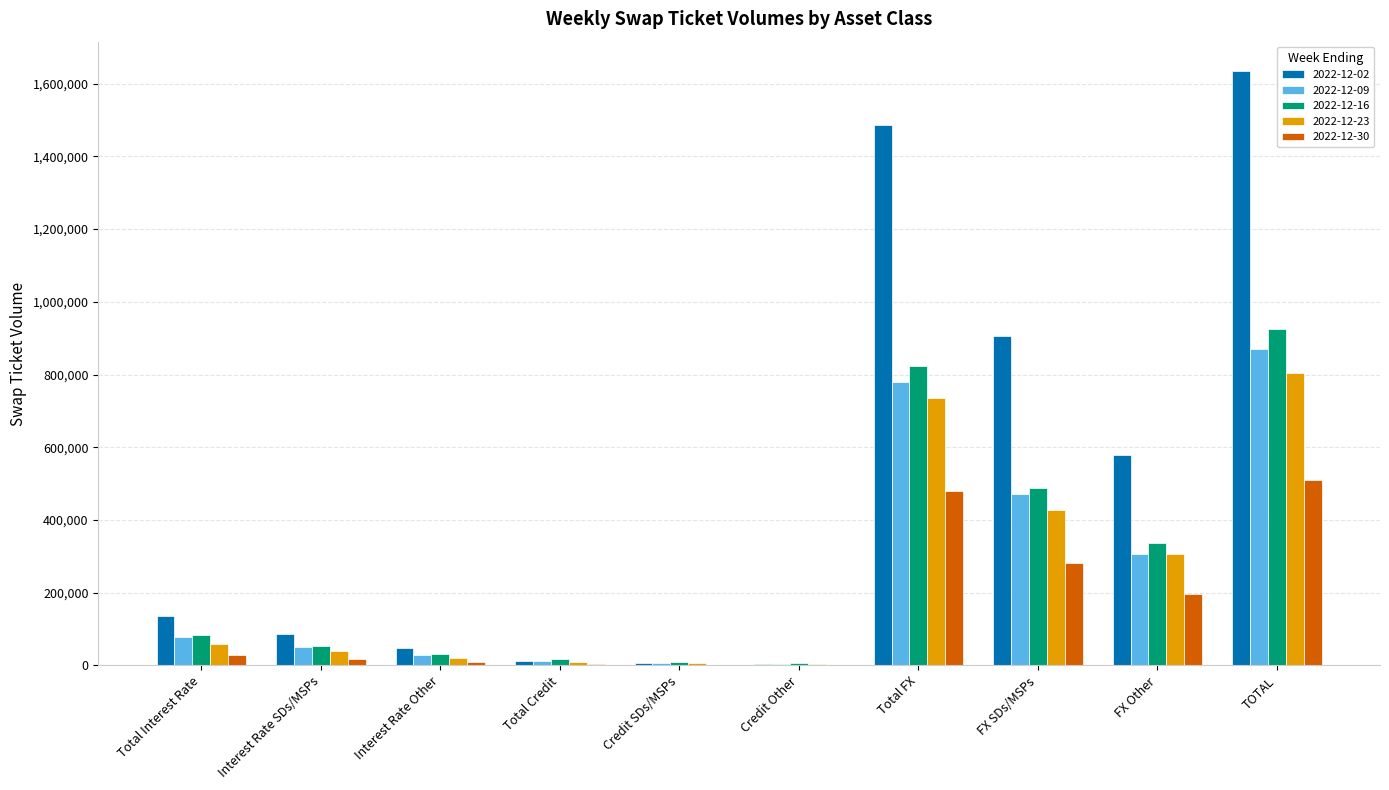

What is the sum of all 2022-12-02 values?

4901276